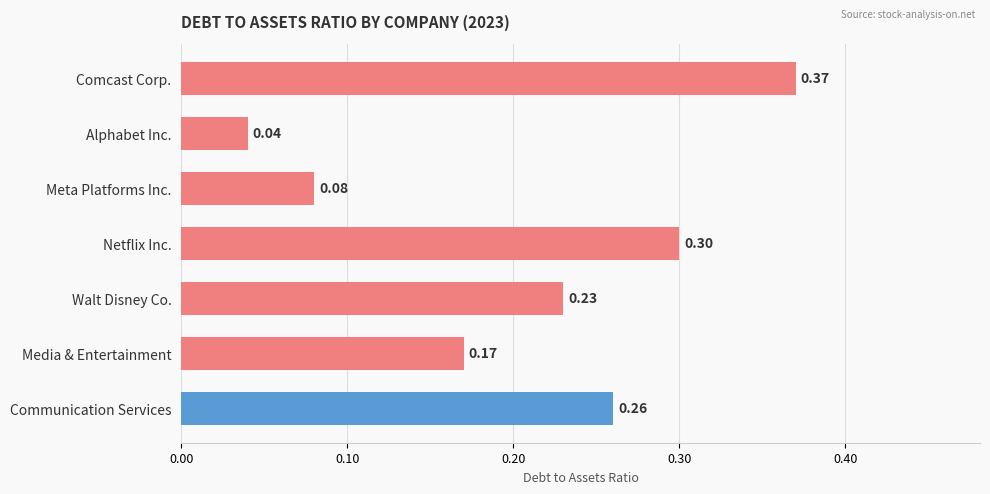

What is the change in value from Alphabet Inc. to Media & Entertainment?

+0.1